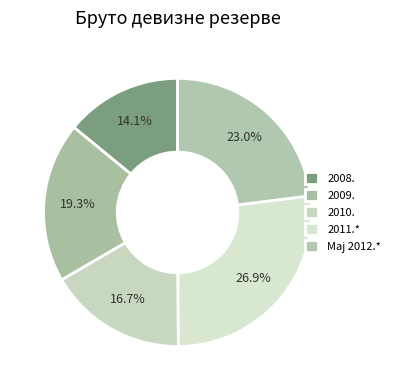

Which category has the smallest portion of the pie?

2008.